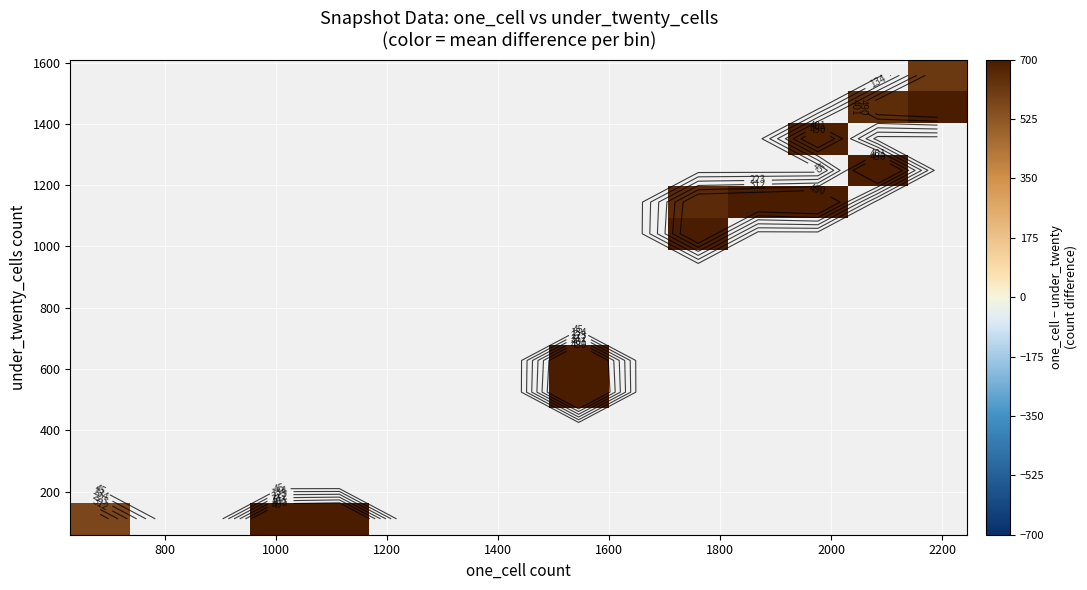

What is the greatest value displayed?

1032.0